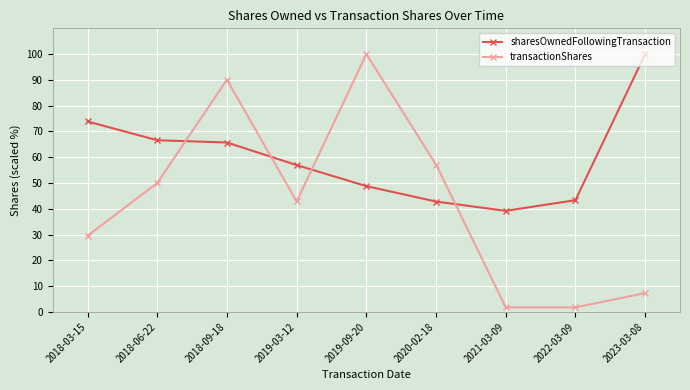

At 2022-03-09, list the series in order from largest to smallest.

sharesOwnedFollowingTransaction, transactionShares